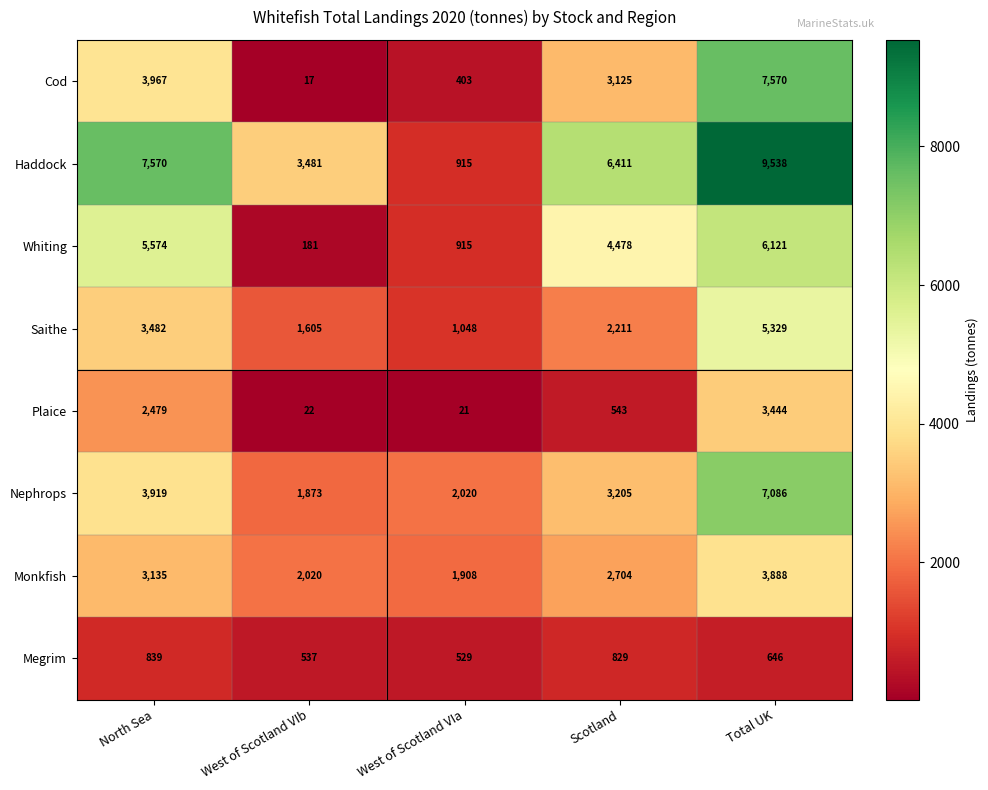

Where is Plaice nearest to the value 1732?

North Sea